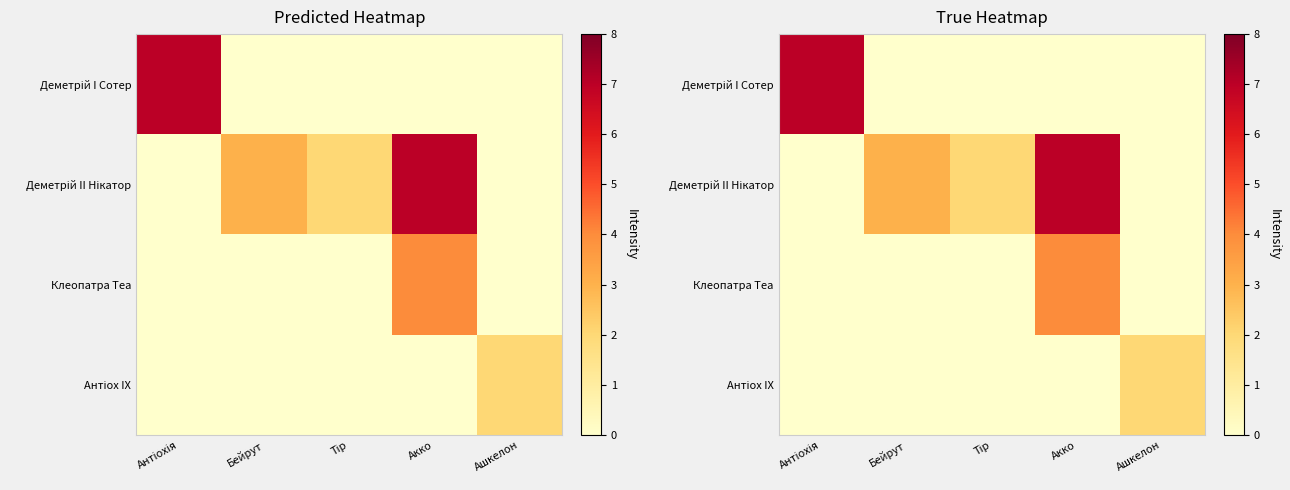

The Антіох IX series shows -1 at Тір. True or false?

False